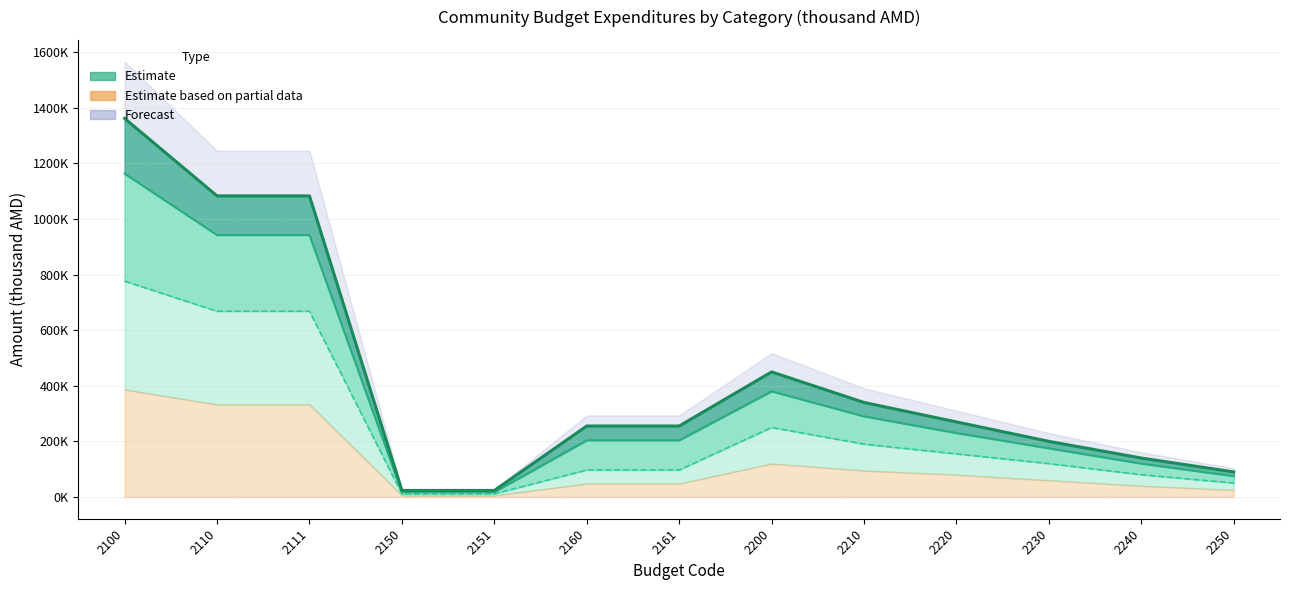

Which has a higher value, 2161 or 2160?

2161